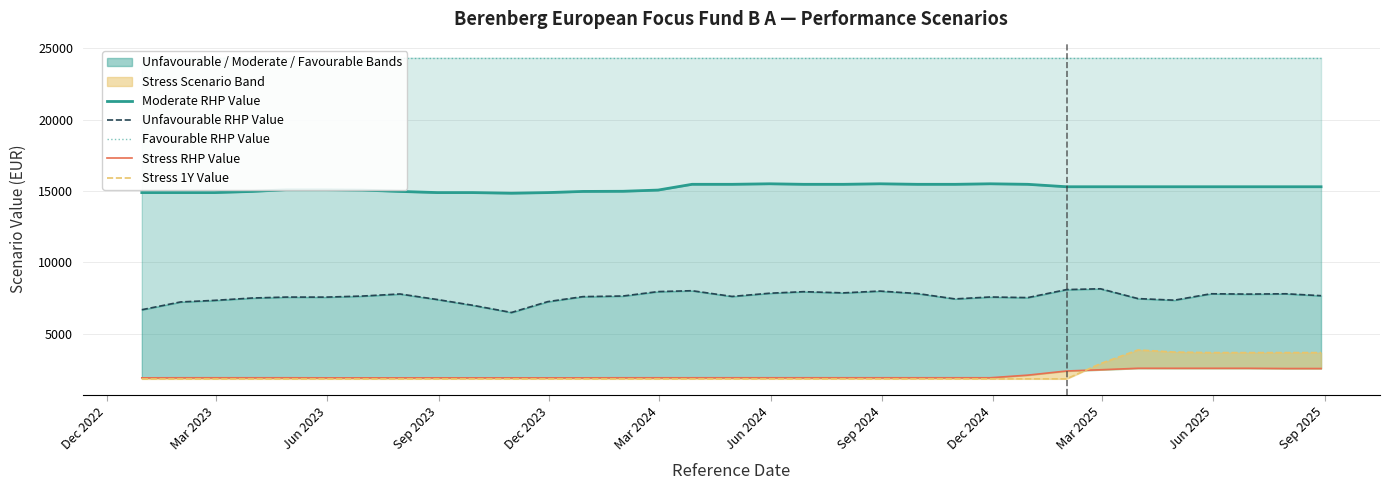

At how many categories does at least one series exceed 11669?

33